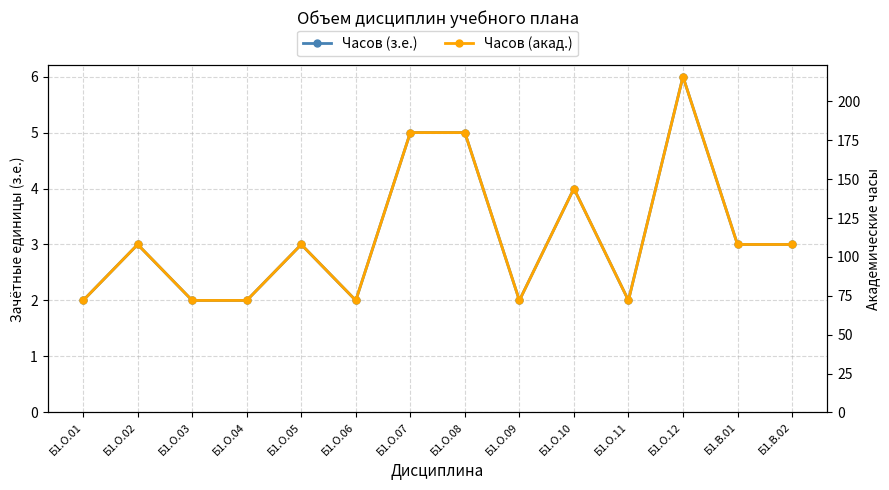

The Часов (акад.) series shows 72 at Б1.О.01. True or false?

True